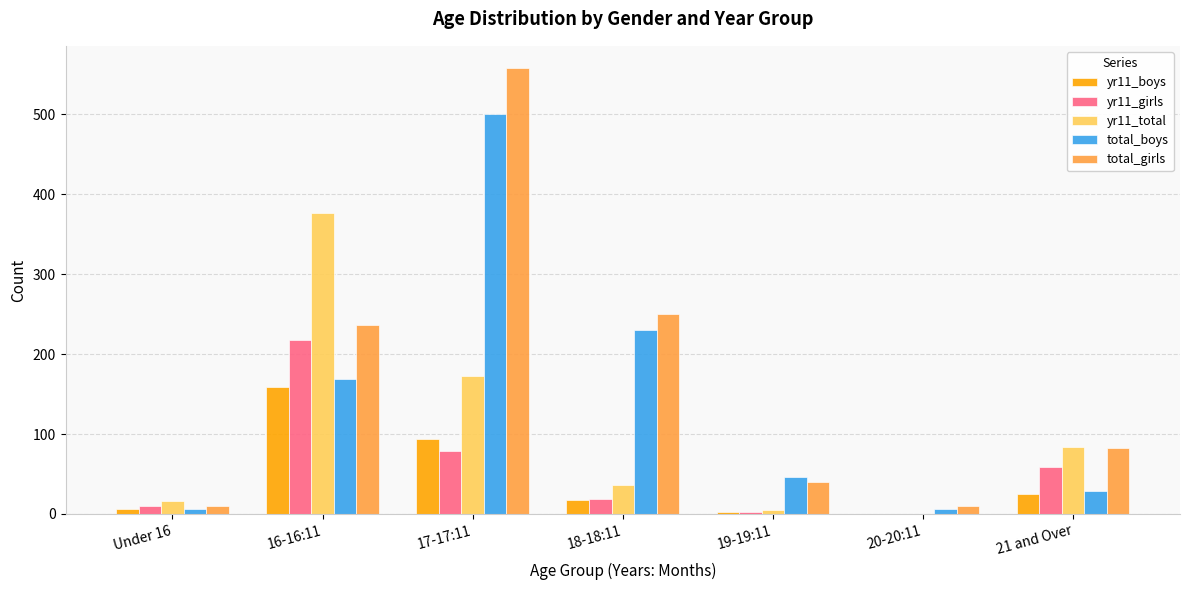

Which series has the largest total across all categories?

total_girls